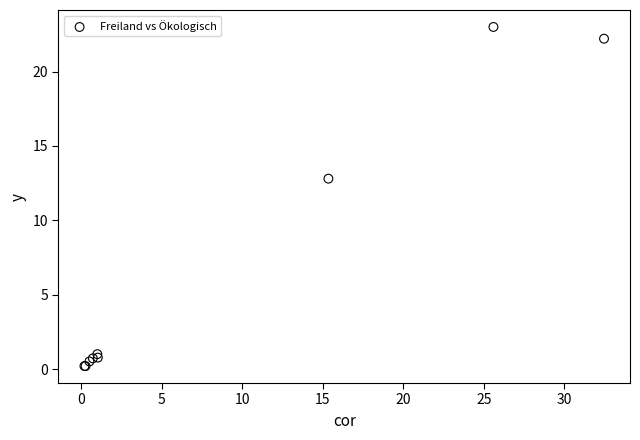

What Y value in the scatter plot is closest to 11?

12.8